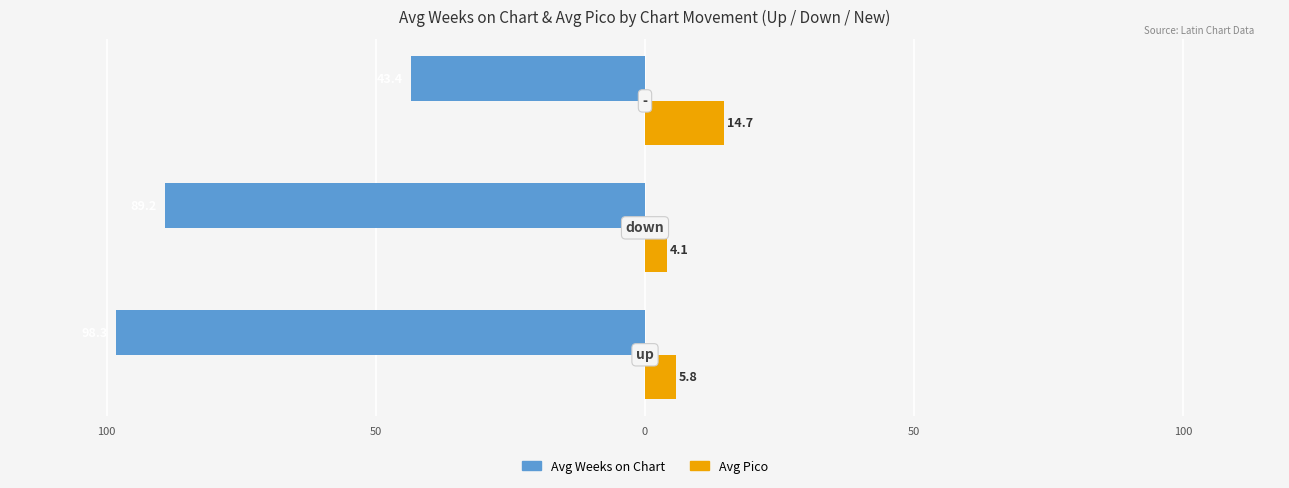

What are all the series names shown in the legend?

Avg Weeks on Chart, Avg Pico